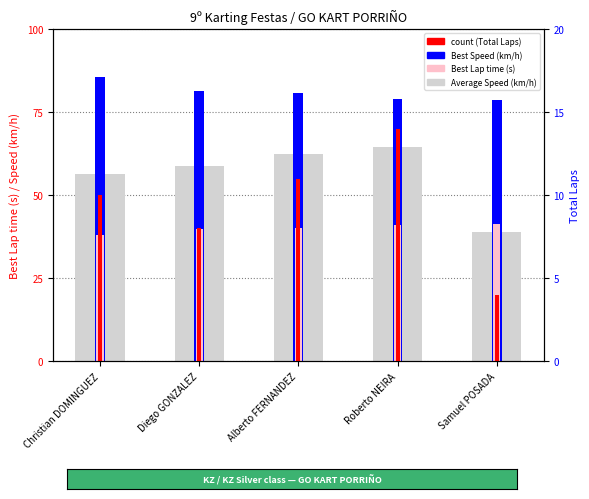

True or false: Best Speed has a value of 80.8 at Alberto FERNANDEZ.

True